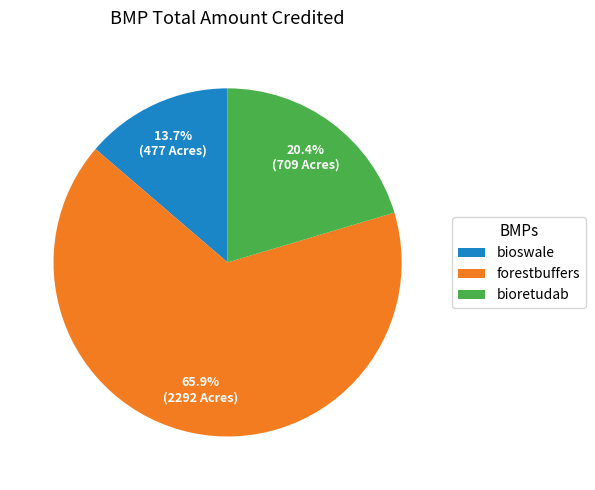

Is it true that bioretudab is 12% of the pie?

False